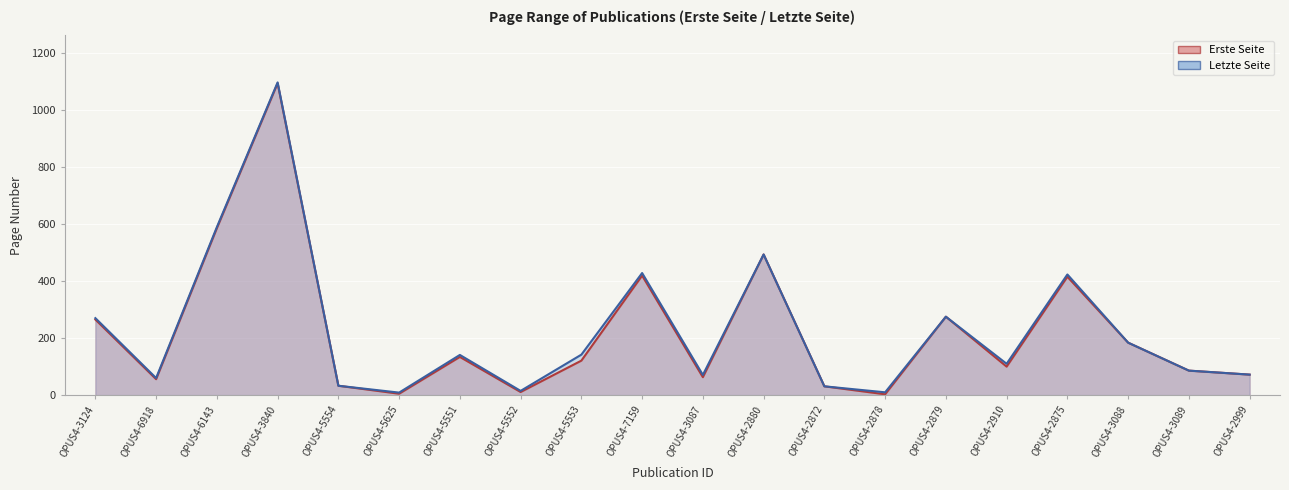

Between OPUS4-3124 and OPUS4-2910, which is larger?

OPUS4-3124